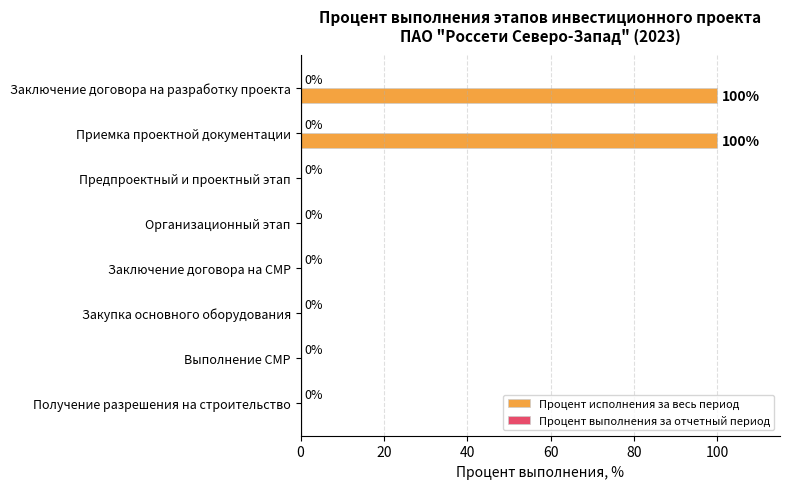

True or false: the data shows -47 at Выполнение СМР.

False